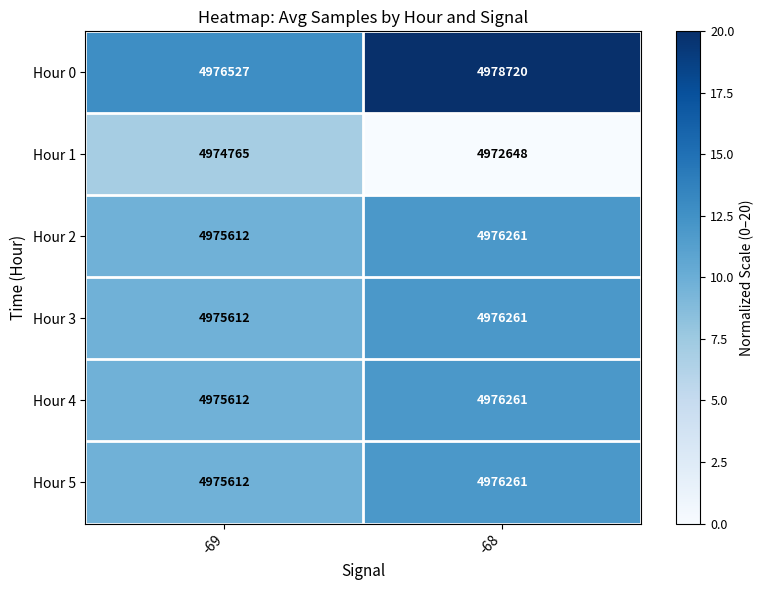

How many data points does each series have?

2